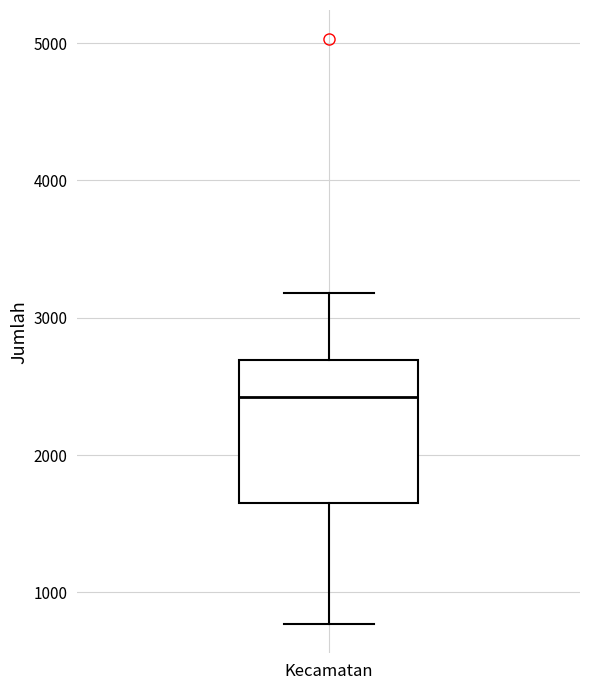

Transcribe this box plot: give where the median line is, the range the box spans, and where the two whiskers end, as read against the y-axis. The values are not printed on the chart, so give them approximately, as read against the axis.

median 2400, box 1700 to 2700, whiskers 800 to 3200